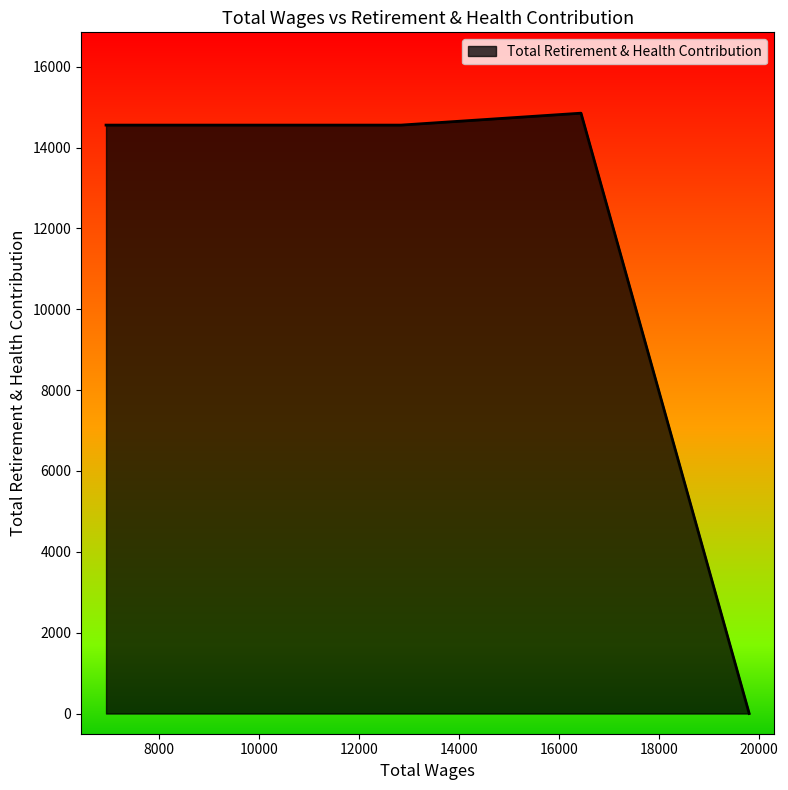

What is the difference between the values at 16440.0 and 12840.0?

295